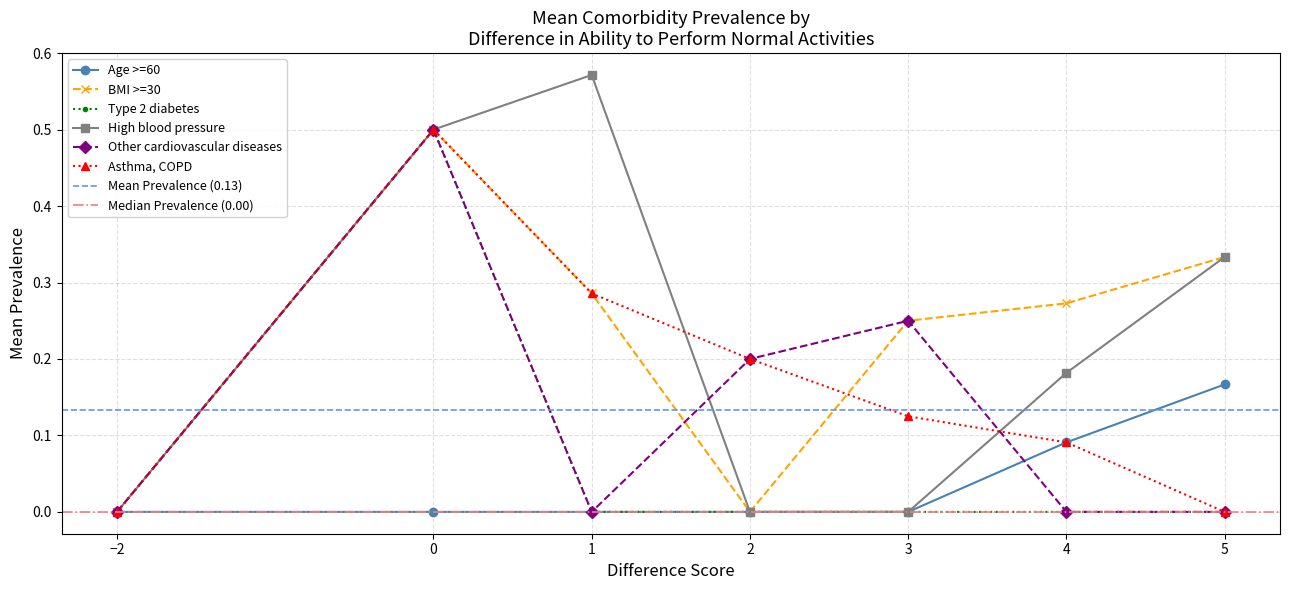

The Other cardiovascular diseases series shows -0.3 at −2. True or false?

False